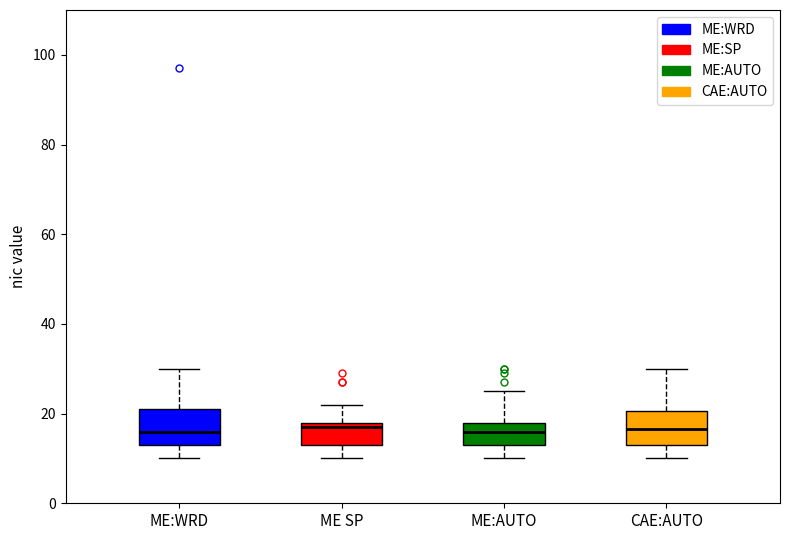

Reading left to right, transcribe this box plot: for each box, give where its median line is, the range the box spans, and where its two whiskers end, as read against the y-axis. The values are not printed on the chart, so give them approximately, as read against the axis.

ME:WRD: median 16, box 14 to 22, whiskers 10 to 30
ME SP: median 18 (just below the box's upper edge), box 14 to 18, whiskers 10 to 22
ME:AUTO: median 16, box 14 to 18, whiskers 10 to 26
CAE:AUTO: median 16, box 14 to 20, whiskers 10 to 30